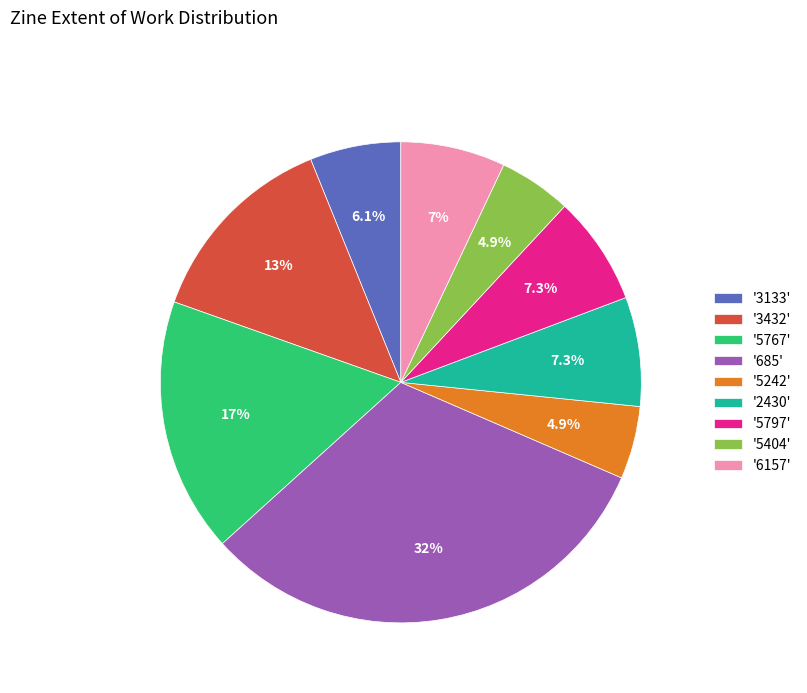

Do '5767' and '685' together represent more than half of the pie?

No